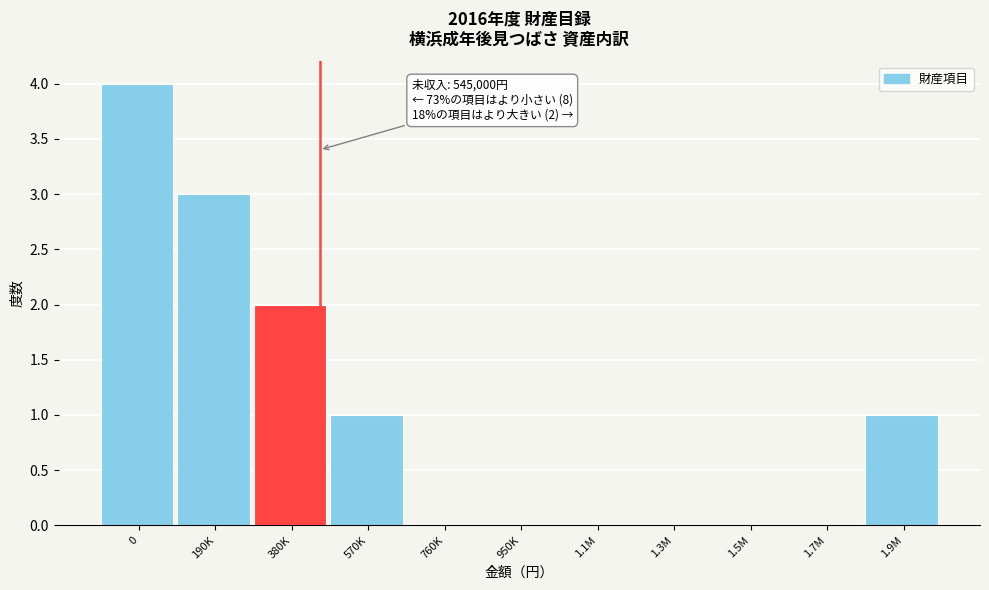

Reading right to left, extract all data points from this chart.

1.9M=1	1.7M=0	1.5M=0	1.3M=0	1.1M=0	950K=0	760K=0	570K=1	380K=2	190K=3	0=4